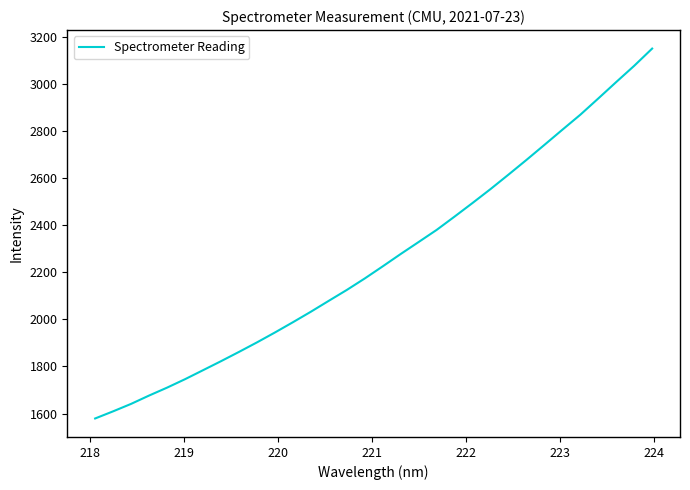

What is the maximum value shown in the chart?

3150.5